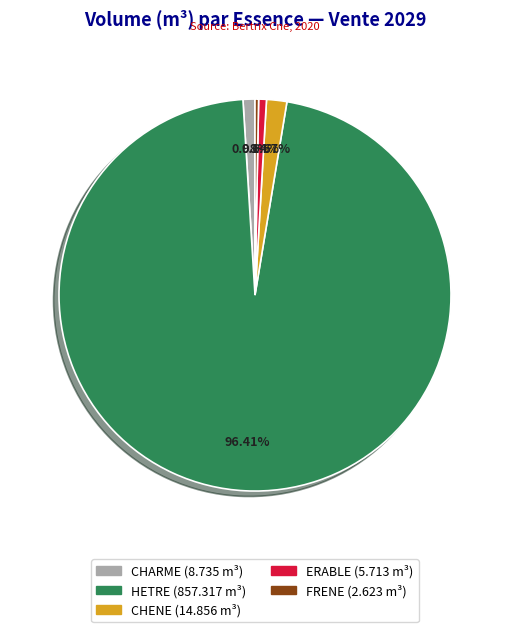

Which category has the biggest portion of the pie?

HETRE